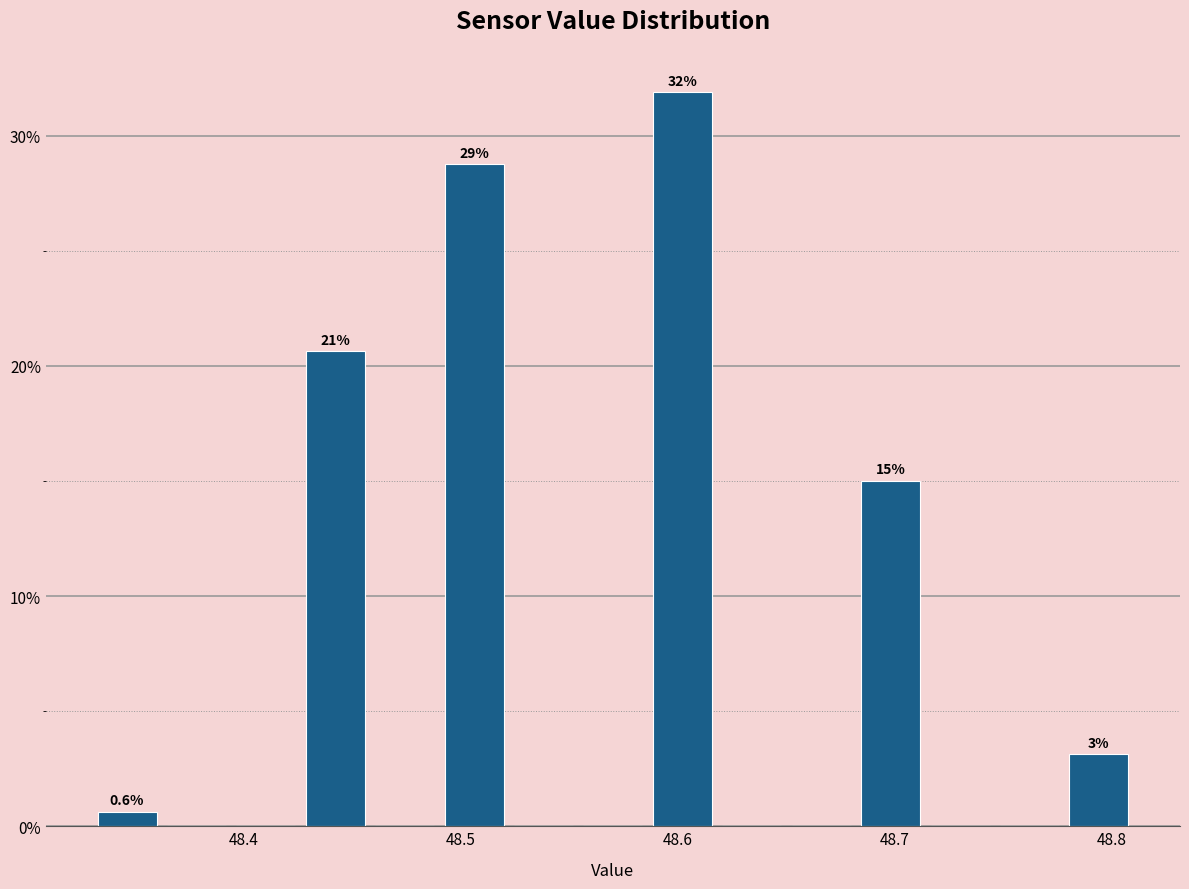

Around what value on the x-axis is the tallest bar? Give the approximate position of its centre, as read against the axis.

48.60